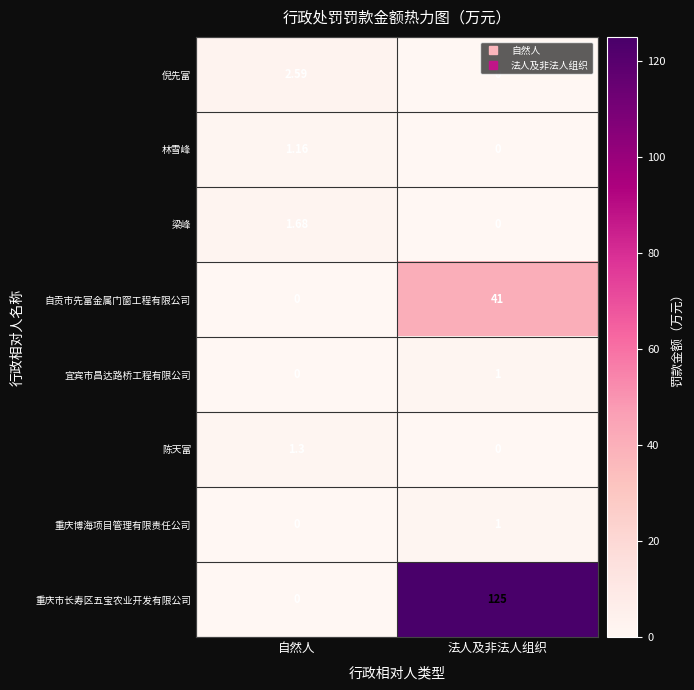

What is the total value across all series at 自然人?

6.7